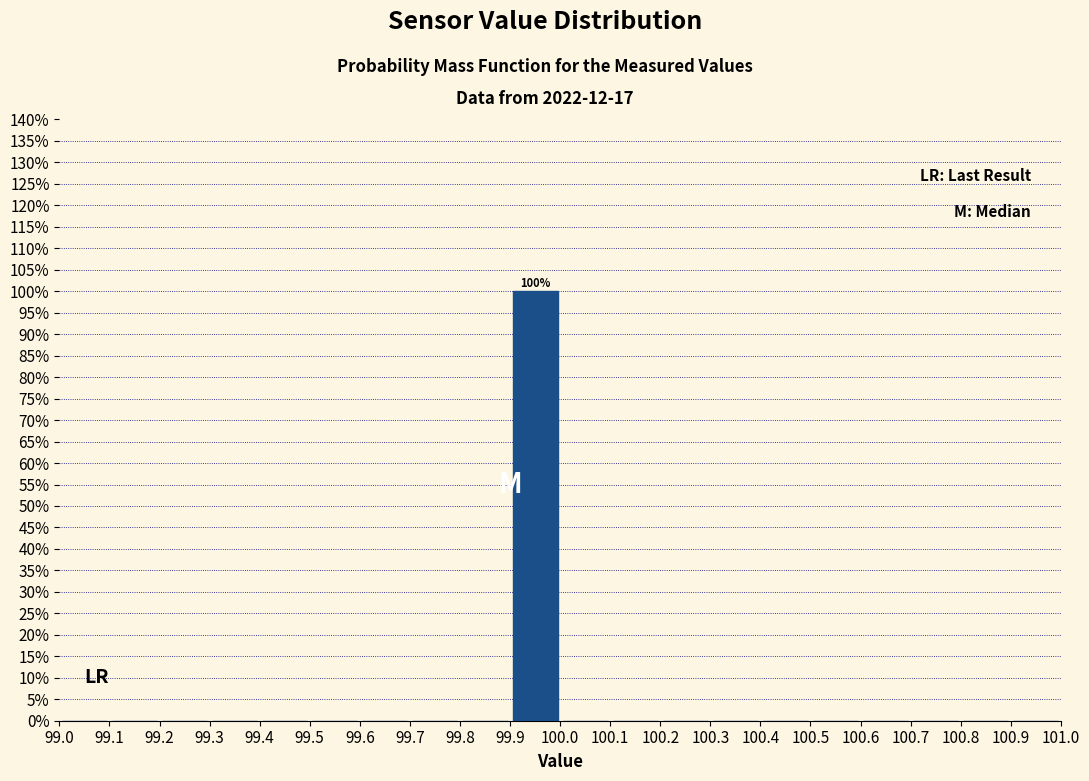

Over which range of the x-axis is the bar tallest?

99.9 to 100.0